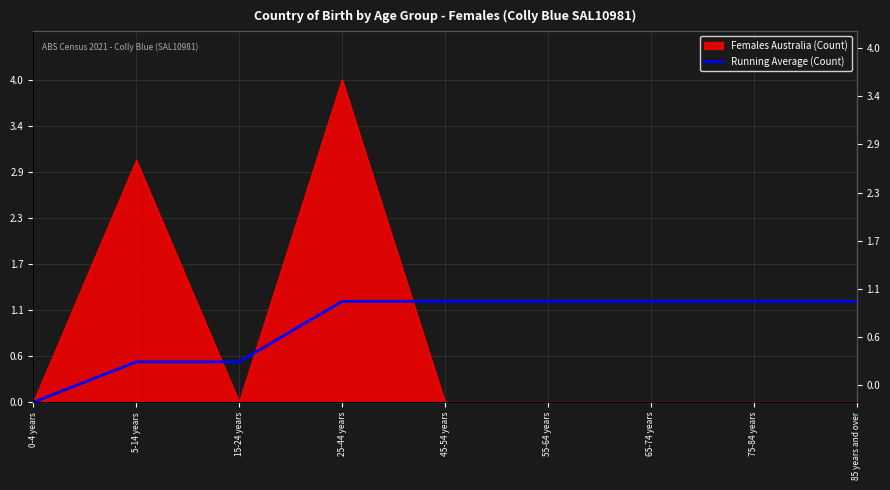

True or false: there are more than 0 points higher than both neighbors.

False